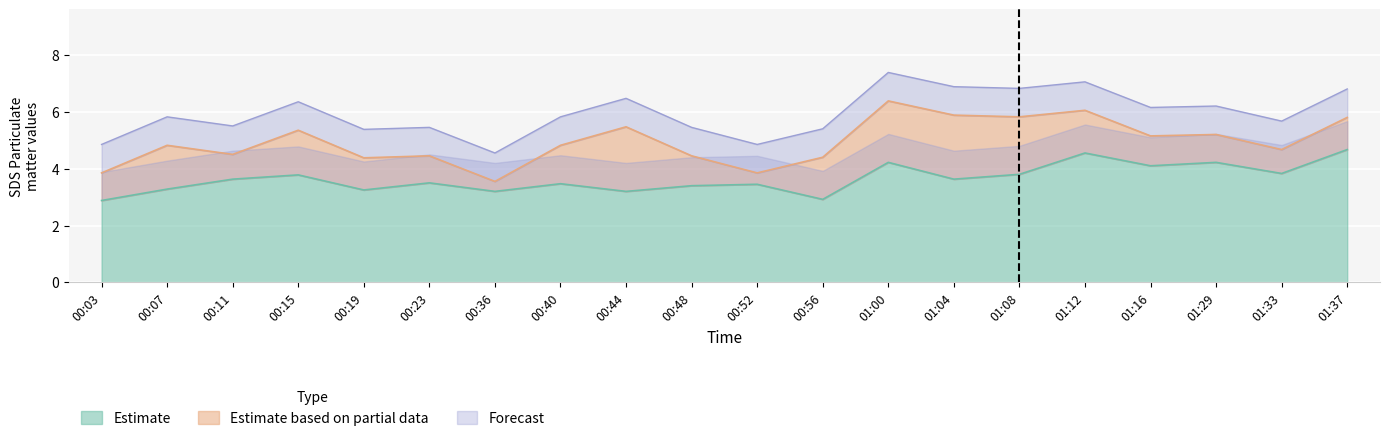

How many interior local valleys does the SDS_P1_upper series have?

7